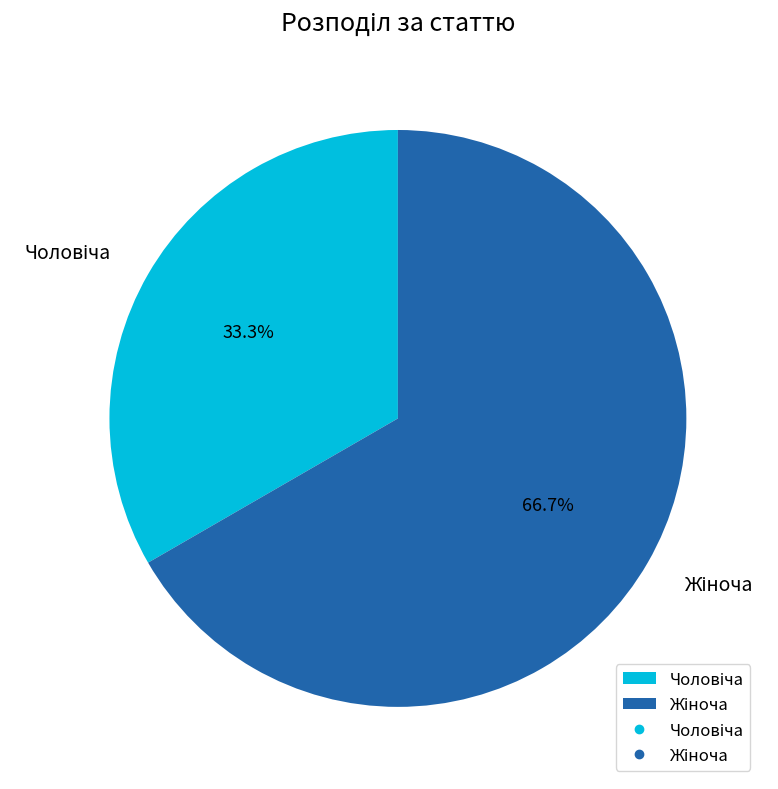

Does any single category account for the majority?

Yes